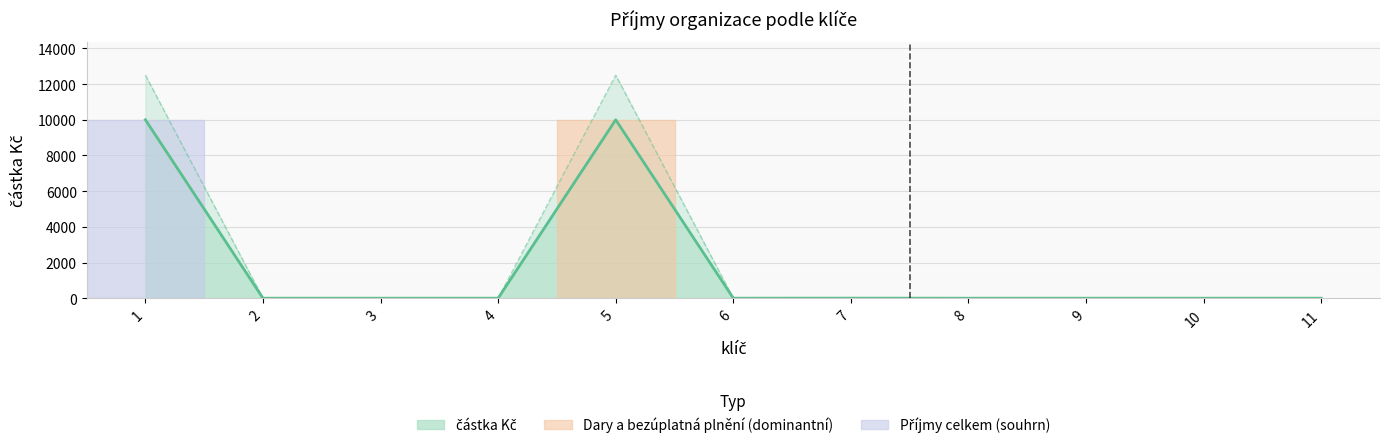

How many interior local peaks (higher than both neighbors) does the data have?

2